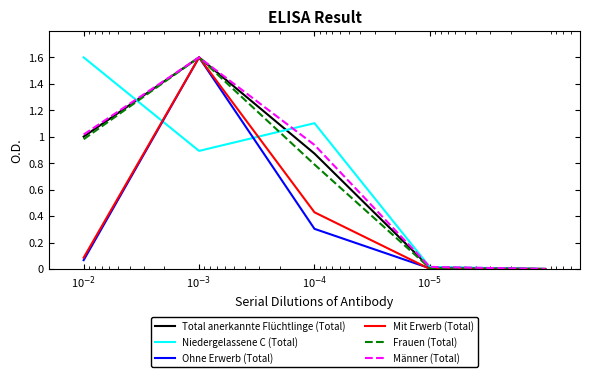

What is the sum of the Ohne Erwerb (Total) values at 10$^{-4}$ and 10$^{-3}$?

1.9